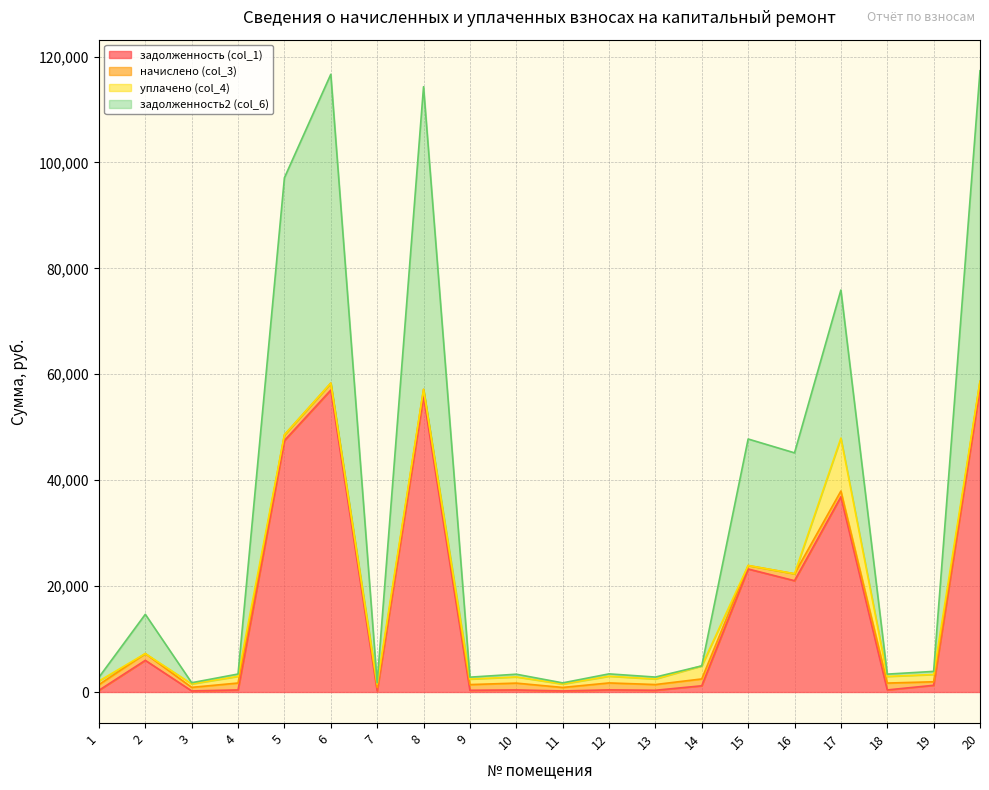

What is the value of the задолженность2 (col_6) point at the 14th from the left?

4934.3